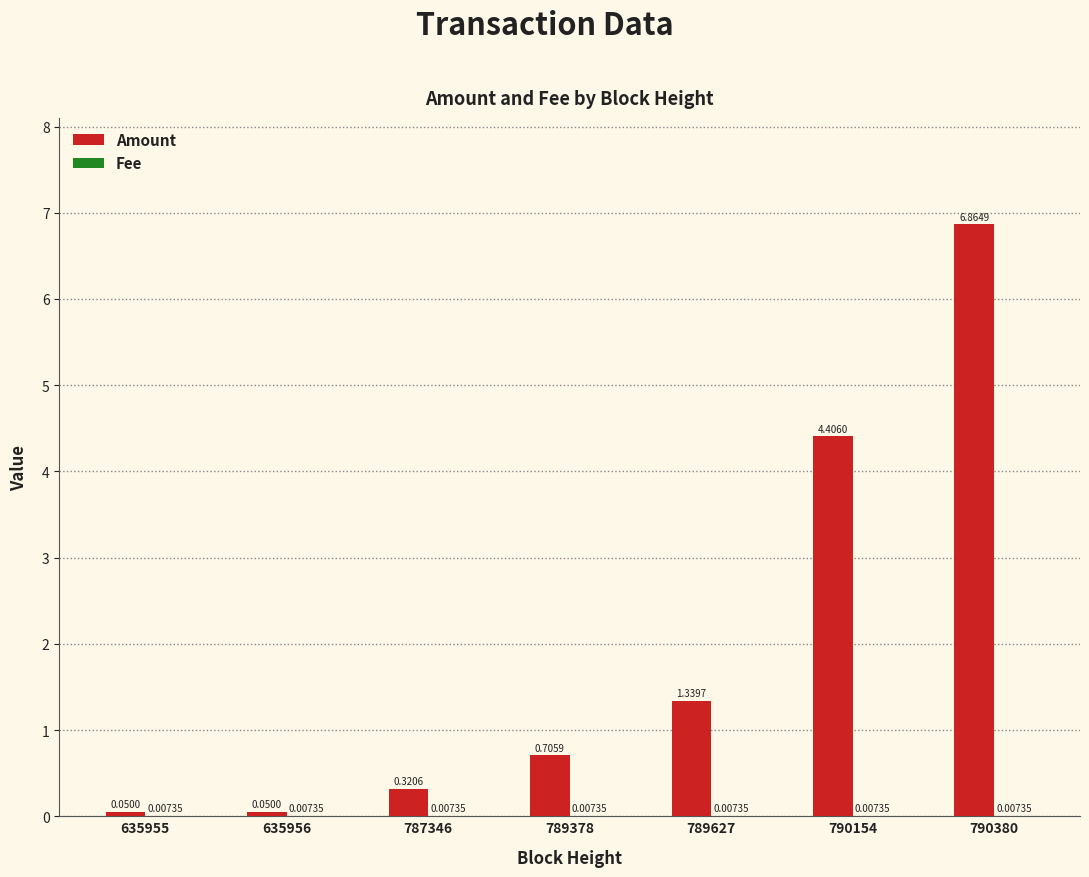

Are the bars grouped side by side (vs. stacked)?

Yes